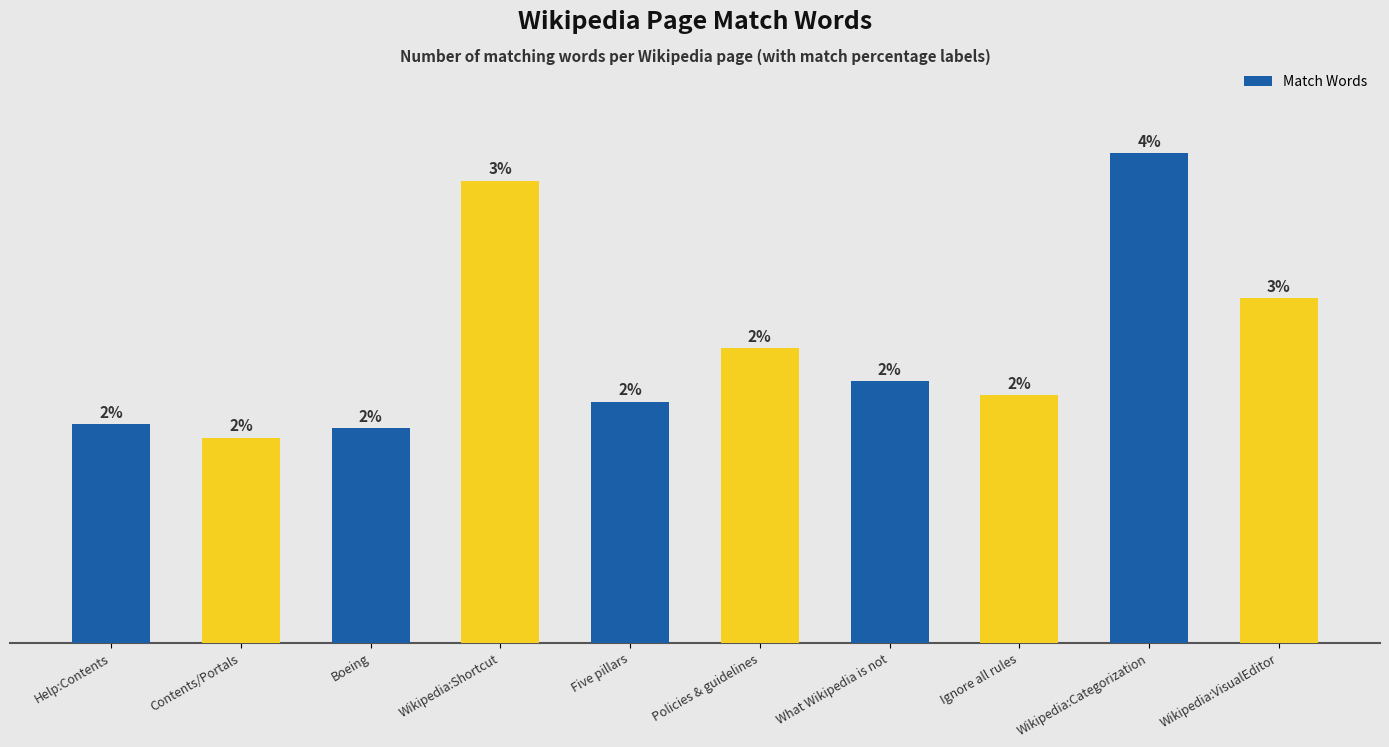

Is it true that the value at Ignore all rules is 179?

True